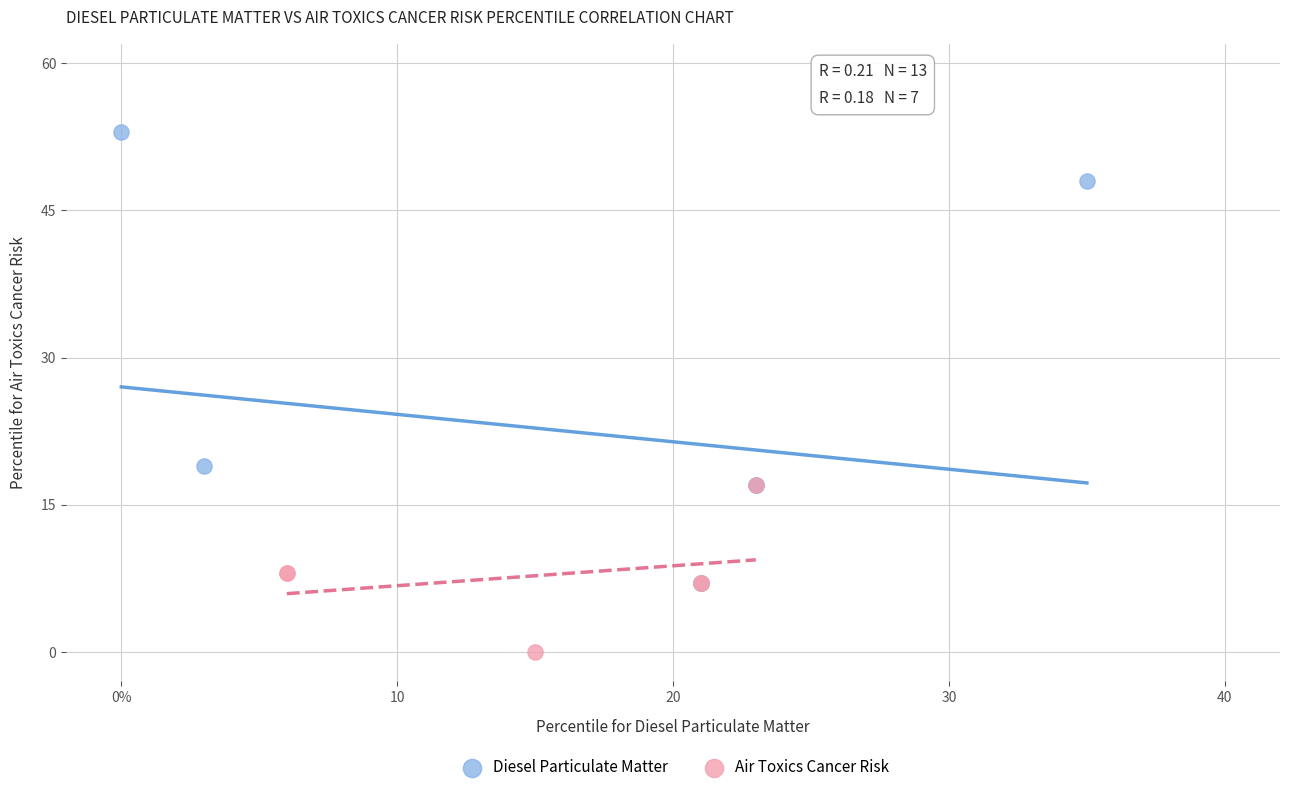

Which series reaches the maximum Y coordinate?

Diesel Particulate Matter